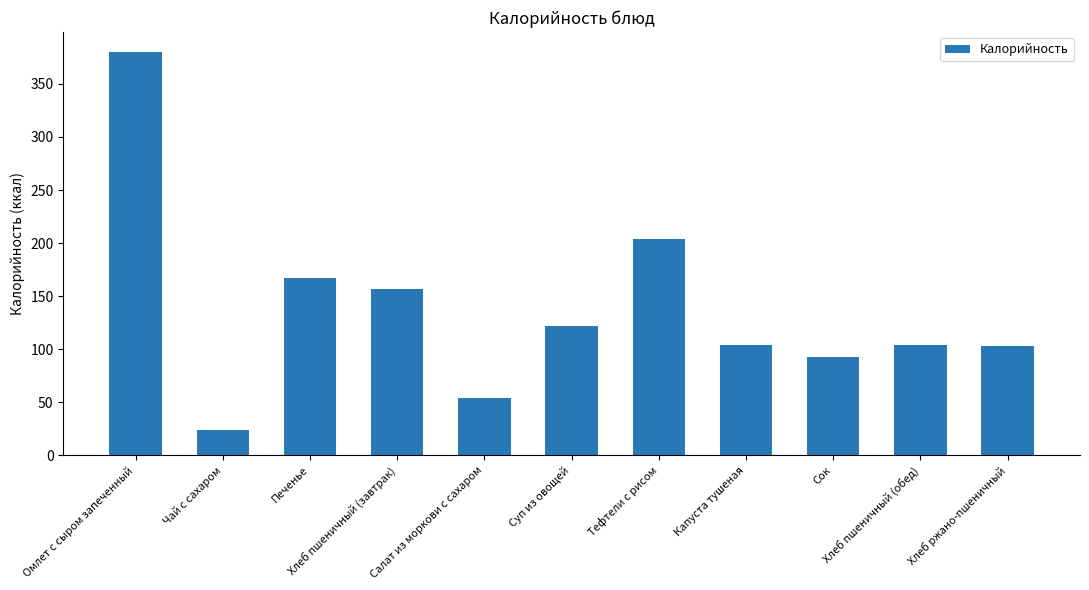

What is the greatest value displayed?

379.9